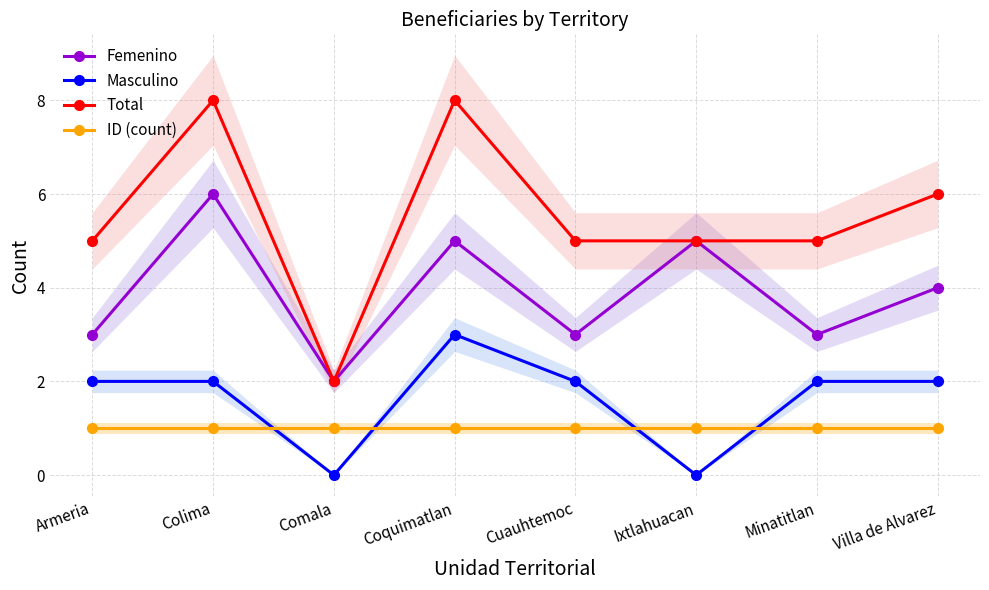

What is the label of the 5th point from the left?

Cuauhtemoc